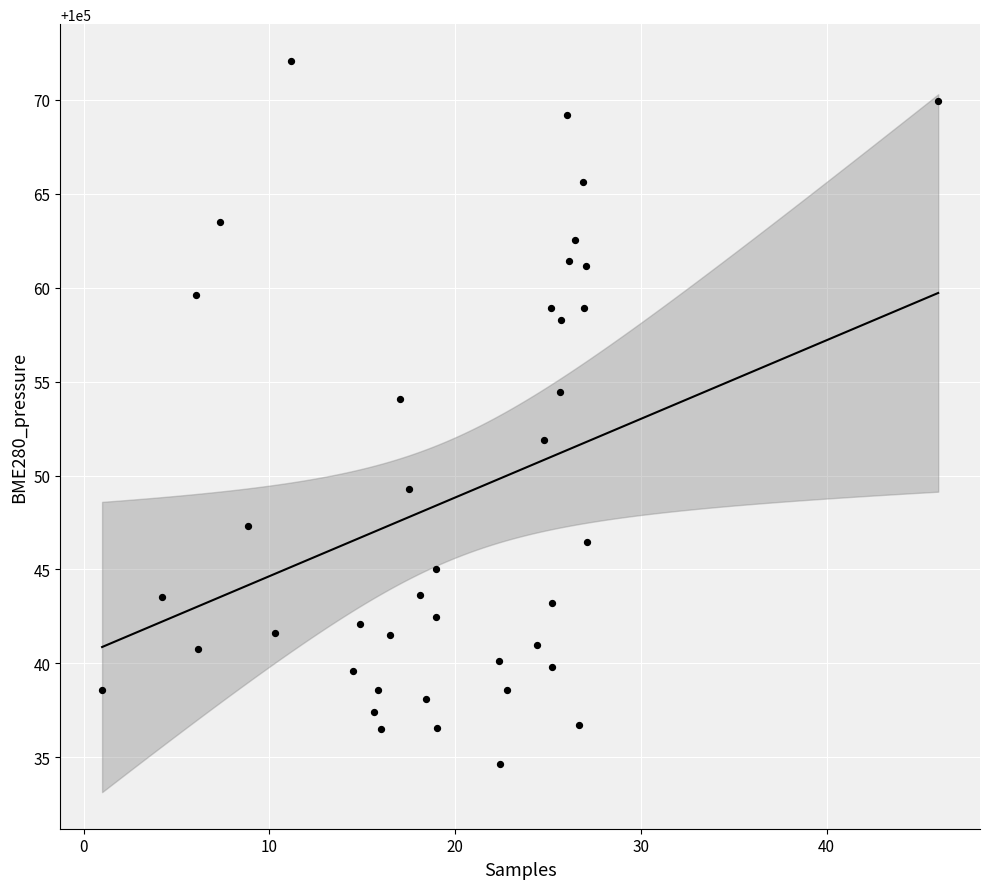

What is the range of X values (max minus min)?

45.0